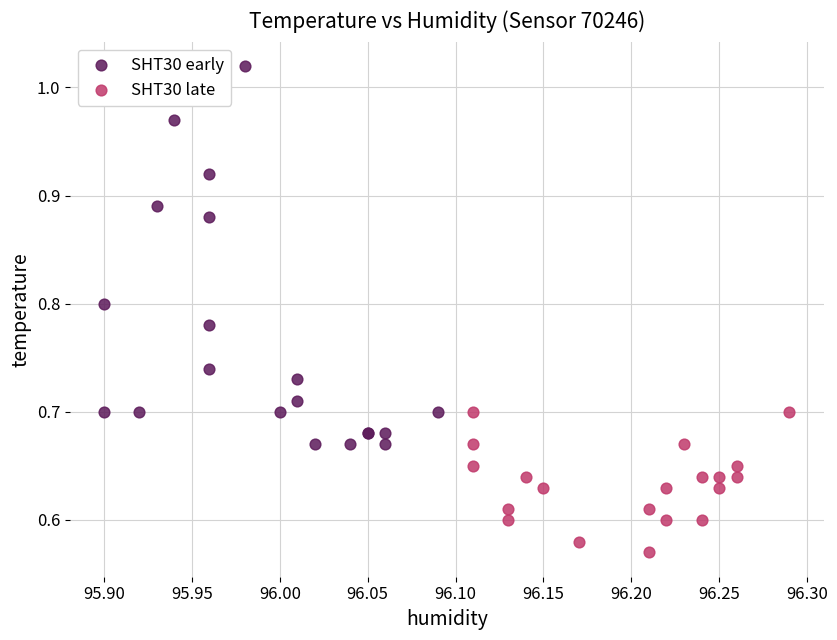

Which series reaches the minimum Y coordinate?

SHT30 late